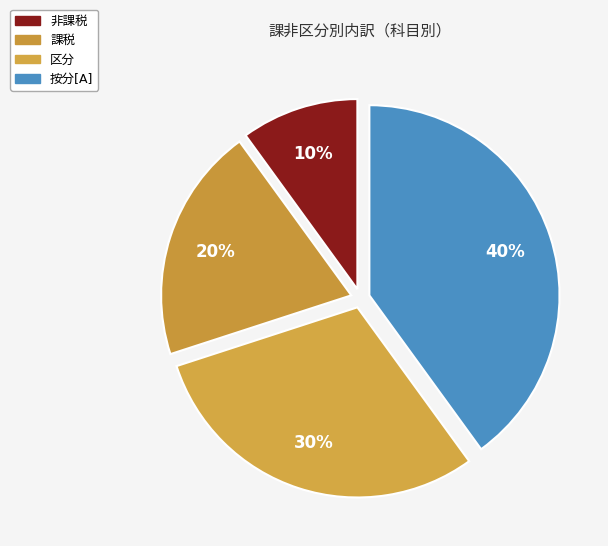

Count the number of slices in the pie.

4